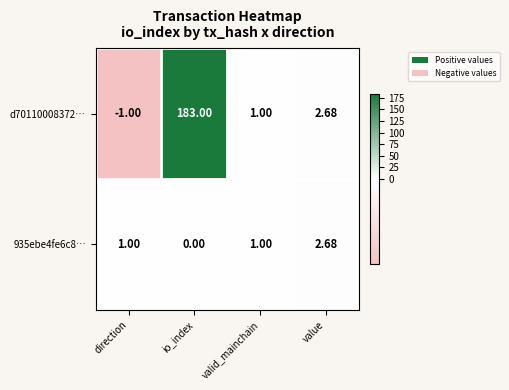

Rank the categories by d70110008372… value from highest to lowest.

io_index, value, valid_mainchain, direction